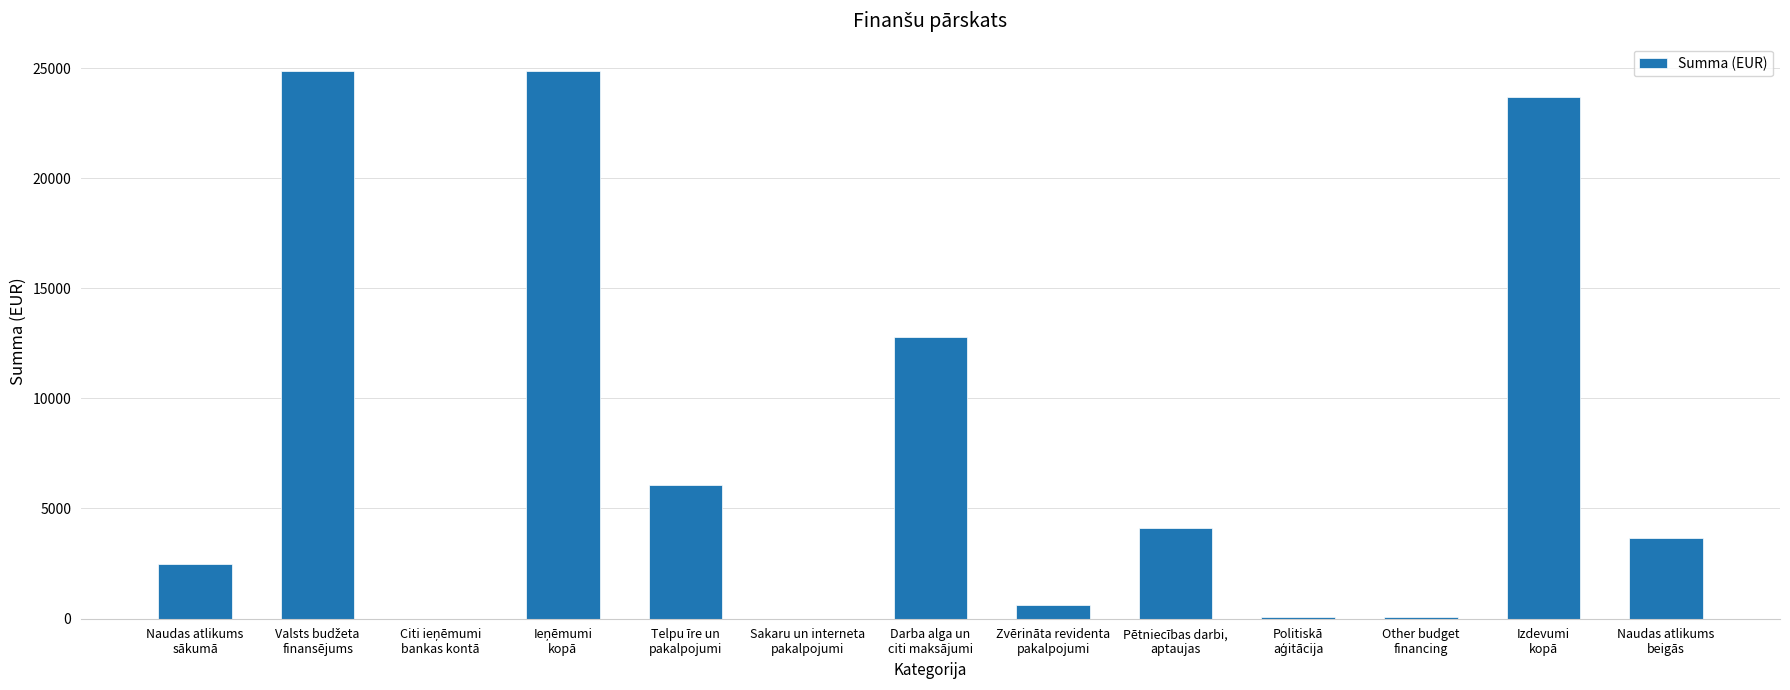

Count the number of data series in this chart.

1